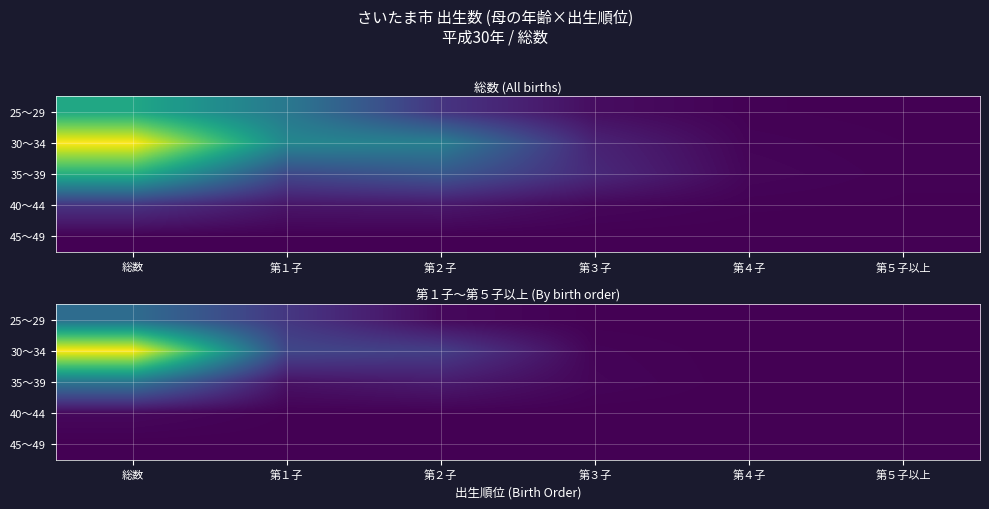

What is the difference between the maximum and second lowest values in the 30～34 series?

4044.6